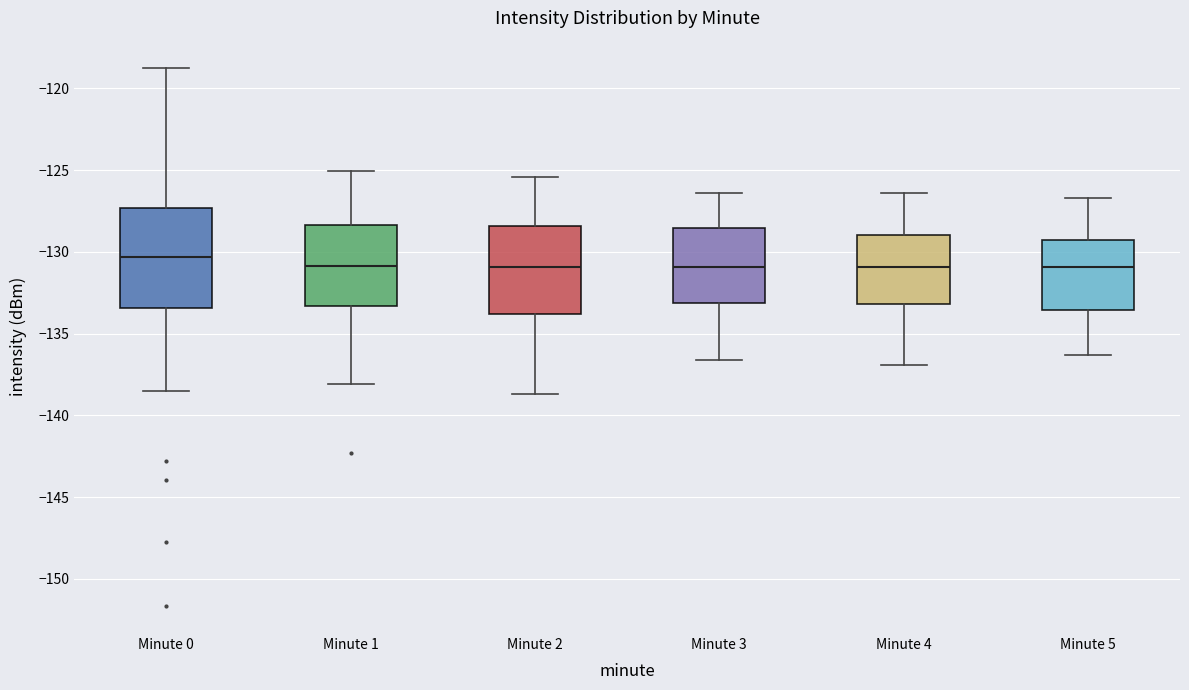

Reading left to right, read every box against the y-axis: the position of its median line, the range the box covers, and the ends of its whiskers. The values are not printed on the chart, so give them approximately, as read against the axis.

Minute 0: median -130.5, box -133.5 to -127.5, whiskers -138.5 to -118.5
Minute 1: median -131.0, box -133.5 to -128.5, whiskers -138.0 to -125.0
Minute 2: median -131.0, box -134.0 to -128.5, whiskers -138.5 to -125.5
Minute 3: median -131.0, box -133.0 to -128.5, whiskers -136.5 to -126.5
Minute 4: median -131.0, box -133.0 to -129.0, whiskers -137.0 to -126.5
Minute 5: median -131.0, box -133.5 to -129.5, whiskers -136.5 to -126.5